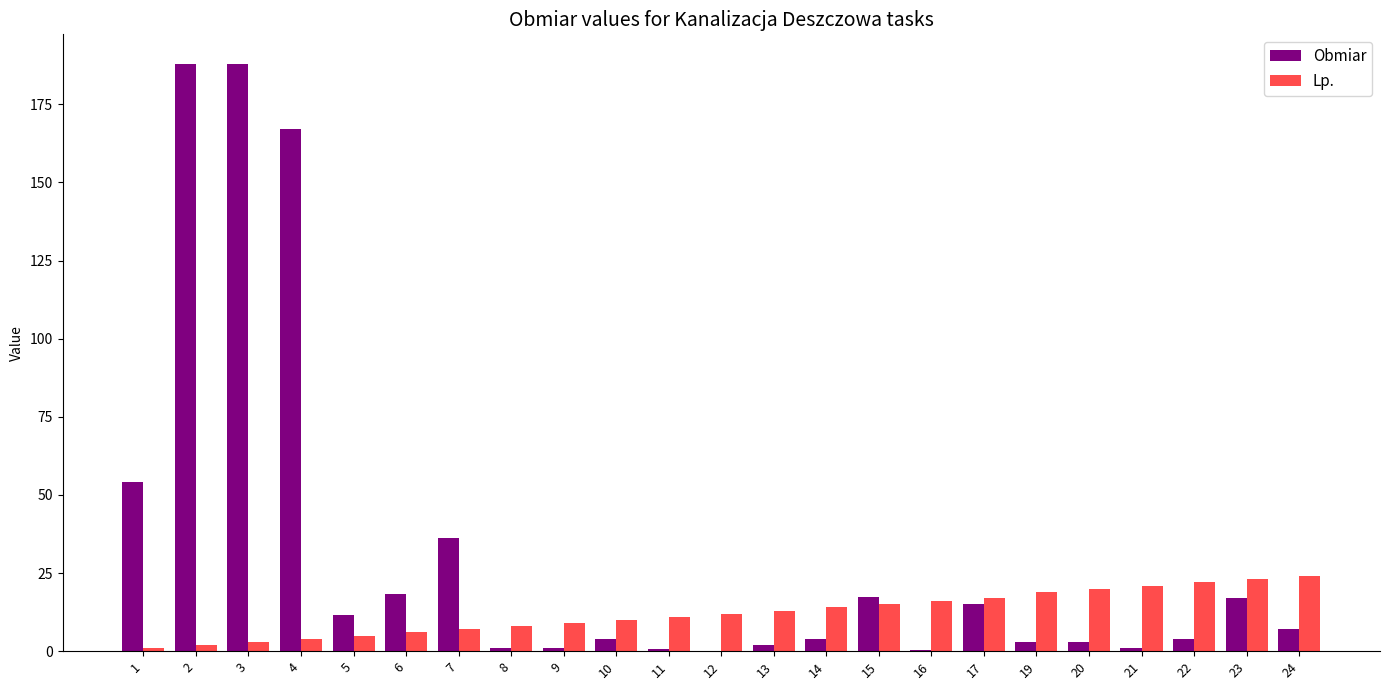

Is the value of Obmiar at 8 greater than the value of Lp. at 24?

No